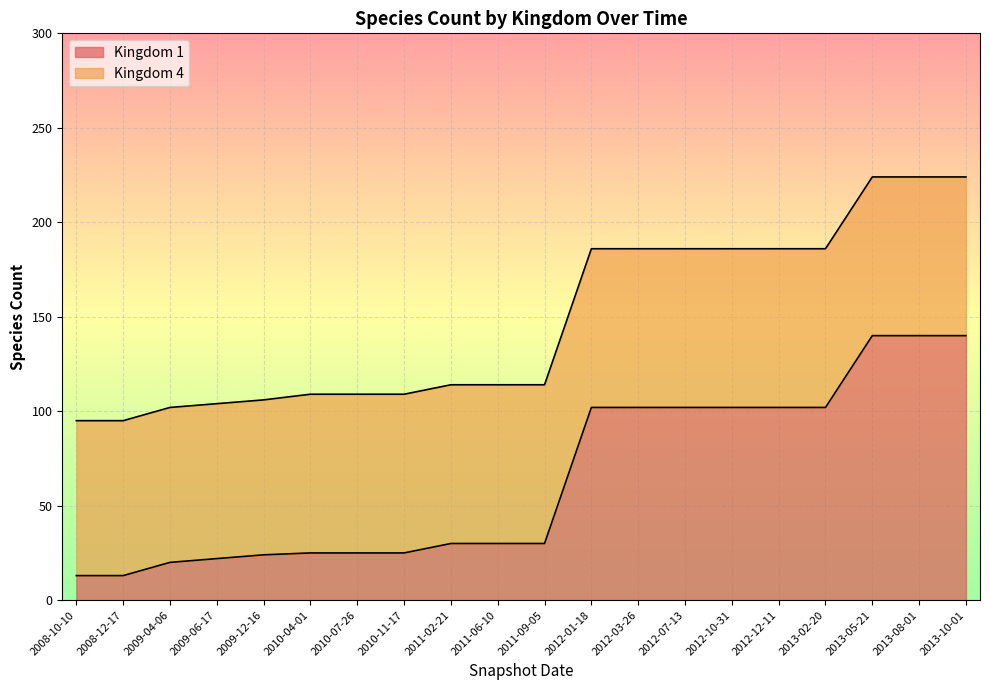

The value at 2012-10-31 is 36. True or false?

False